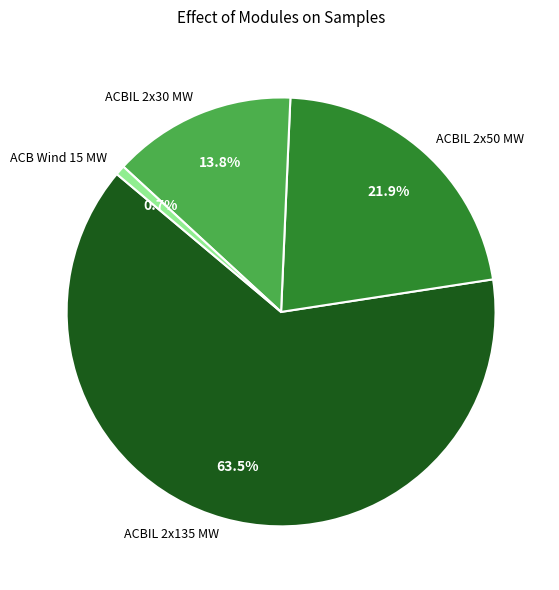

Count the number of slices in the pie.

4